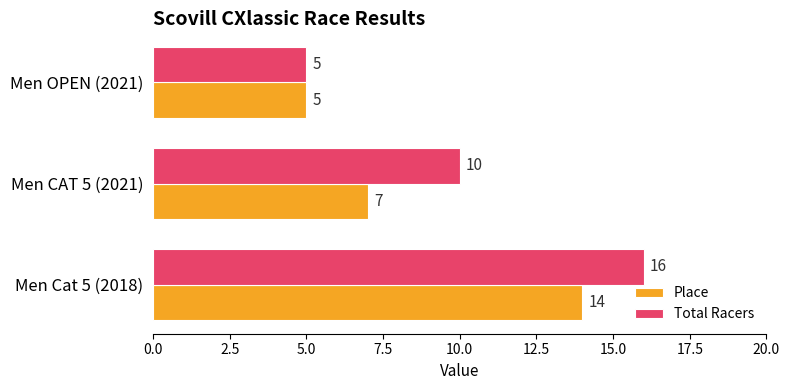

List the series in order of their overall mean, lowest first.

Place, Total Racers